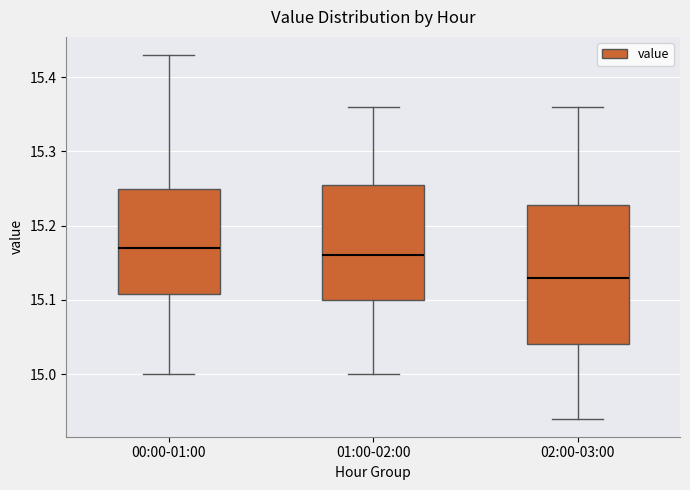

Reading left to right, read every box against the y-axis: the position of its median line, the range the box covers, and the ends of its whiskers. The values are not printed on the chart, so give them approximately, as read against the axis.

00:00-01:00: median 15.17, box 15.11 to 15.25, whiskers 15.00 to 15.43
01:00-02:00: median 15.16, box 15.10 to 15.26, whiskers 15.00 to 15.36
02:00-03:00: median 15.13, box 15.04 to 15.23, whiskers 14.94 to 15.36